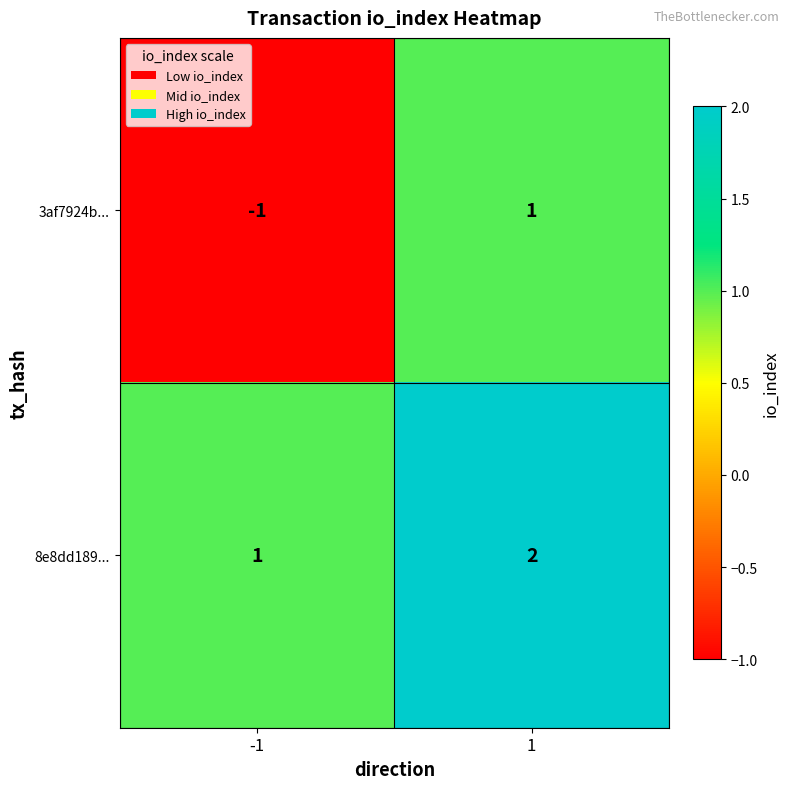

At which category is the sum across all series the highest?

1